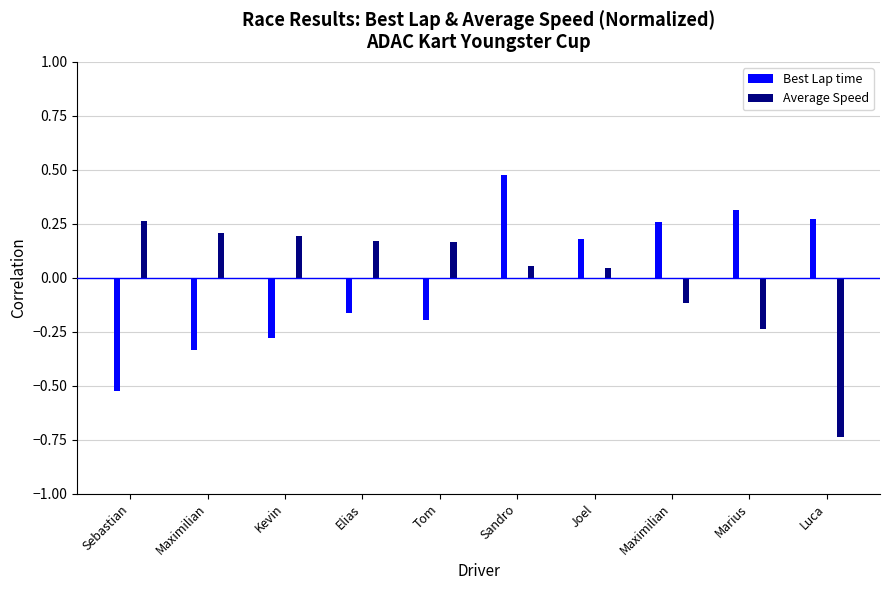

How many bars are there in each group?

2